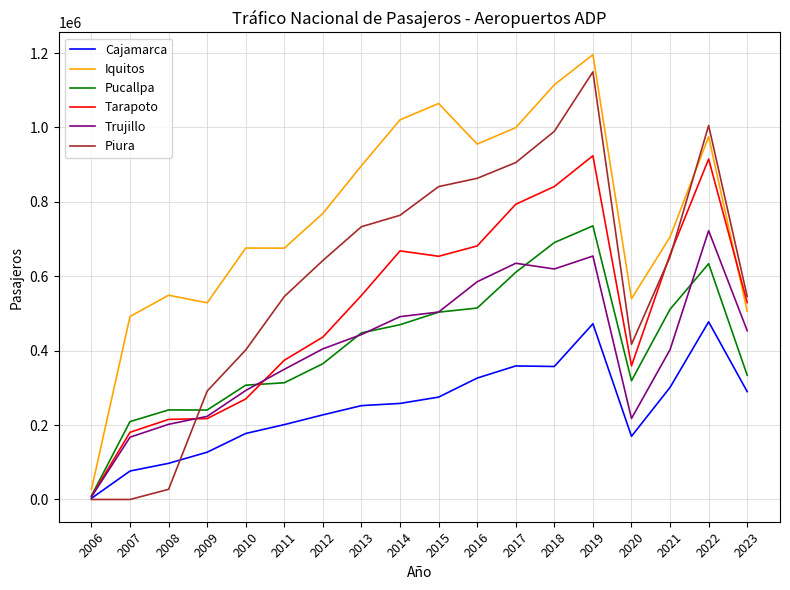

Where is Cajamarca nearest to the value 240321?

2013